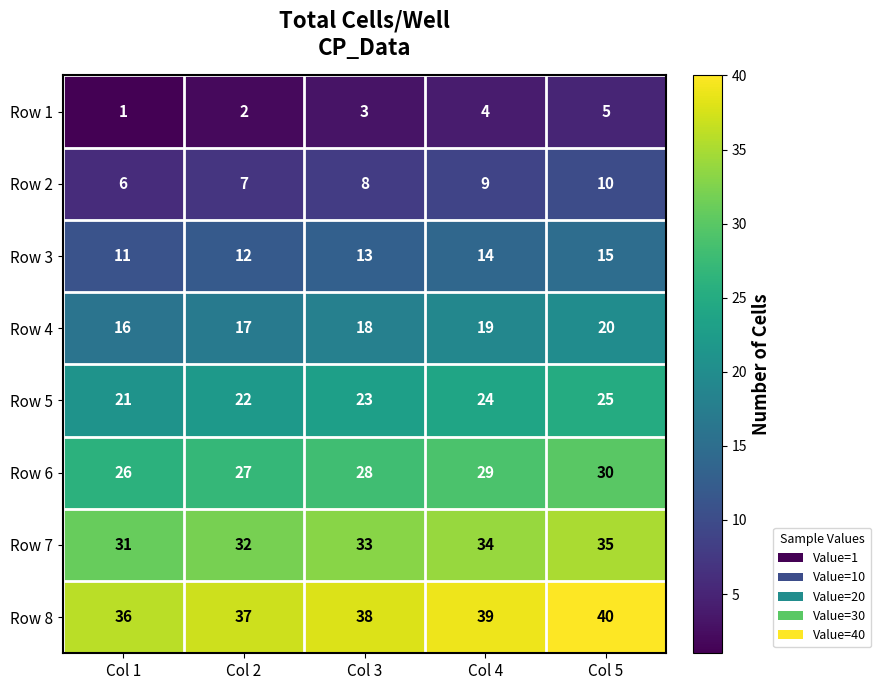

At which category is the sum across all series the highest?

Col 5